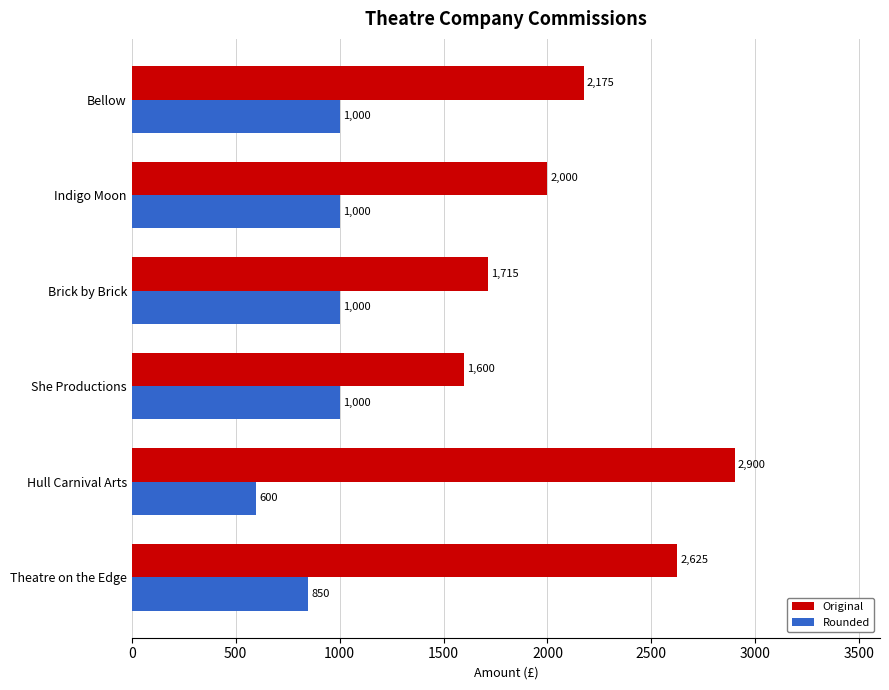

At which label is Rounded closest to 800?

Theatre on the Edge